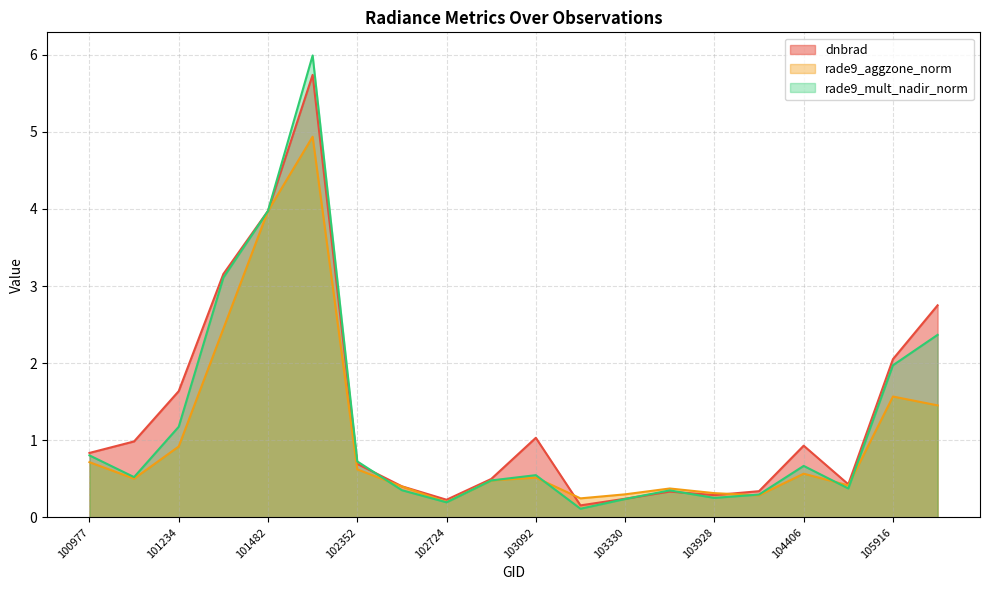

What is the spread (max minus min) of values at 100977?

0.1